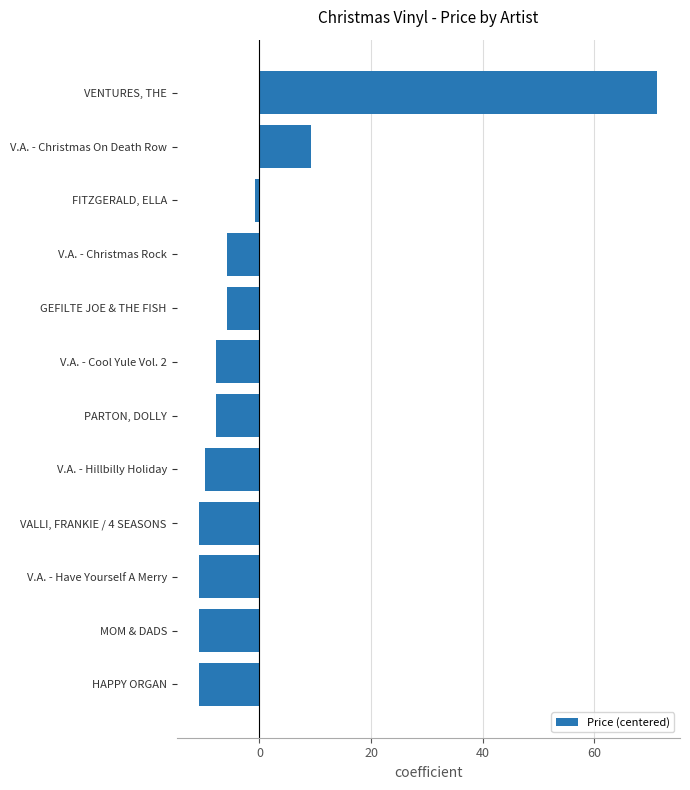

Which category has the highest value across all series?

VENTURES, THE